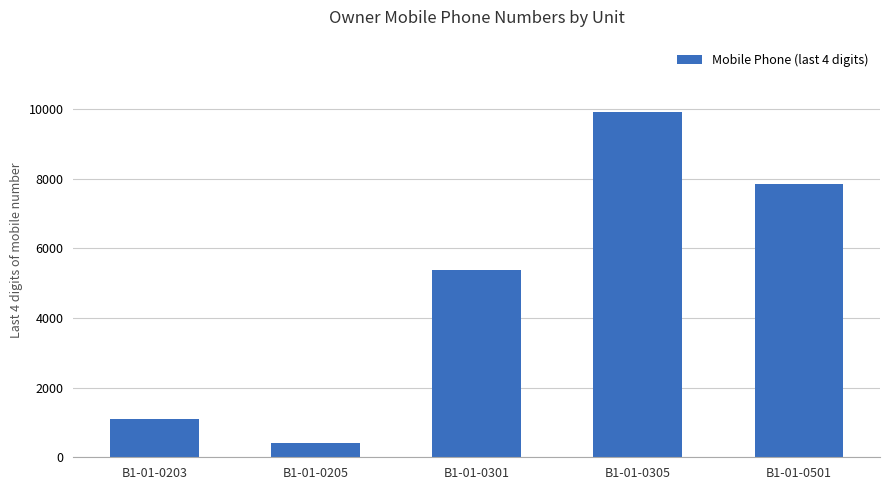

What is the change in value from B1-01-0301 to B1-01-0305?

+4552